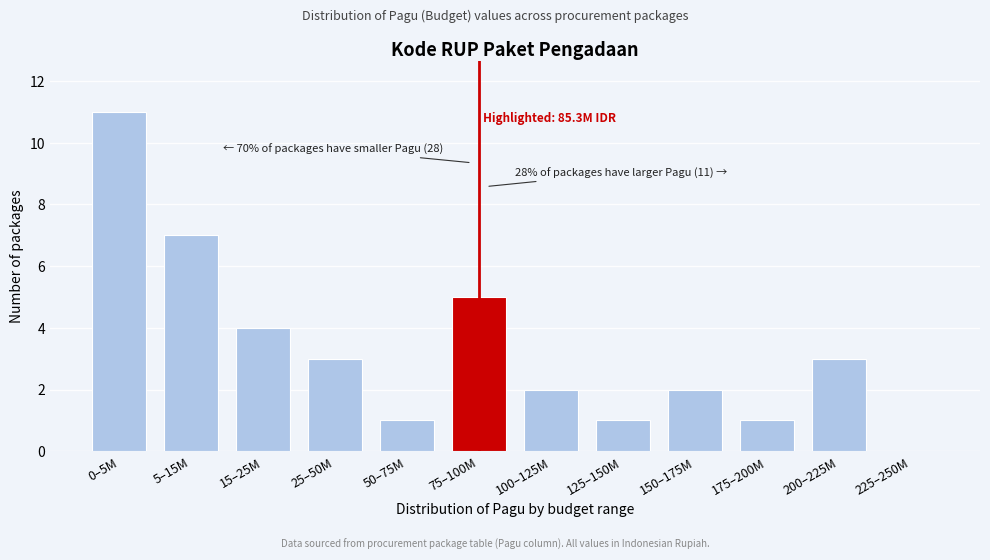

Reading left to right, list all the values displayed in this chart.

0–5M=11	5–15M=7	15–25M=4	25–50M=3	50–75M=1	75–100M=5	100–125M=2	125–150M=1	150–175M=2	175–200M=1	200–225M=3	225–250M=0